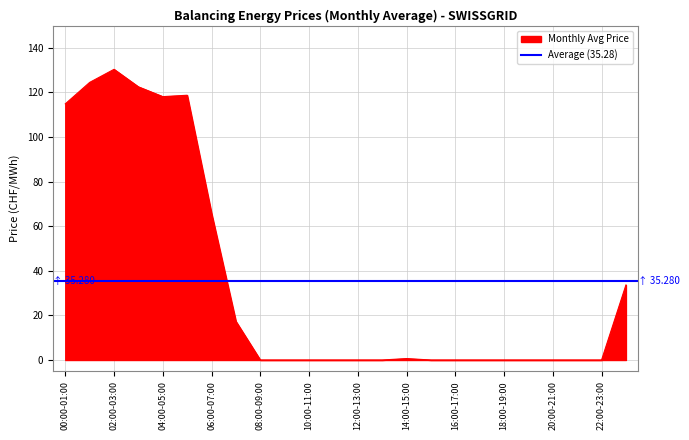

Rank the categories by value from highest to lowest.

02:00-03:00, 01:00-02:00, 03:00-04:00, 05:00-06:00, 04:00-05:00, 00:00-01:00, 06:00-07:00, 23:00-24:00, 07:00-08:00, 14:00-15:00, 08:00-09:00, 09:00-10:00, 10:00-11:00, 11:00-12:00, 12:00-13:00, 13:00-14:00, 15:00-16:00, 16:00-17:00, 17:00-18:00, 18:00-19:00, 19:00-20:00, 20:00-21:00, 21:00-22:00, 22:00-23:00